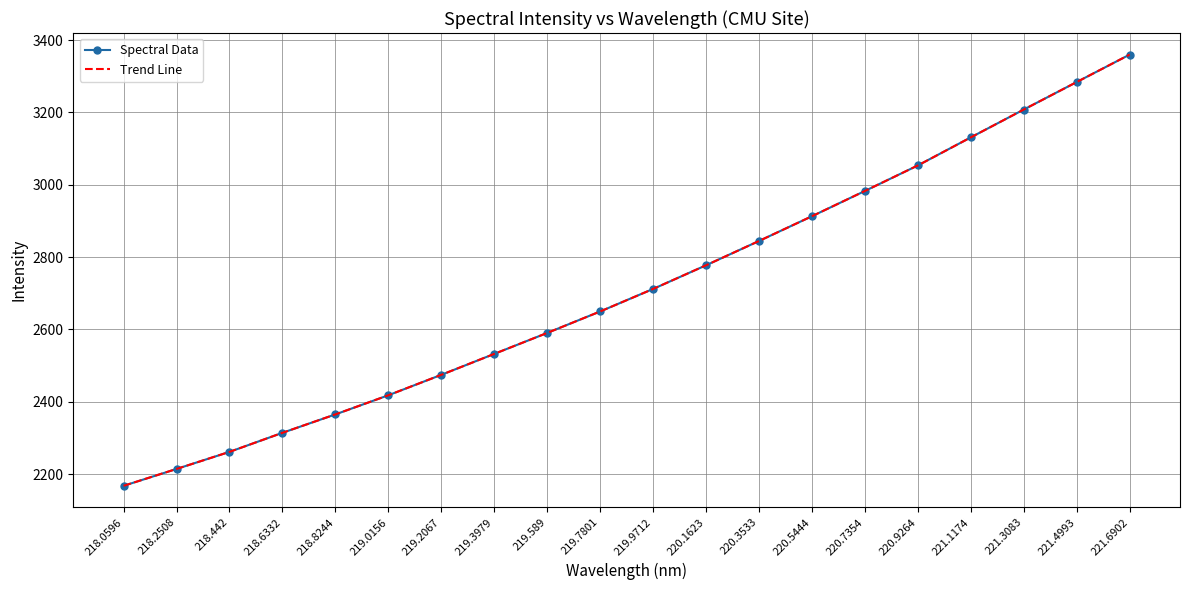

What is the label of the 8th point from the right?

220.3533